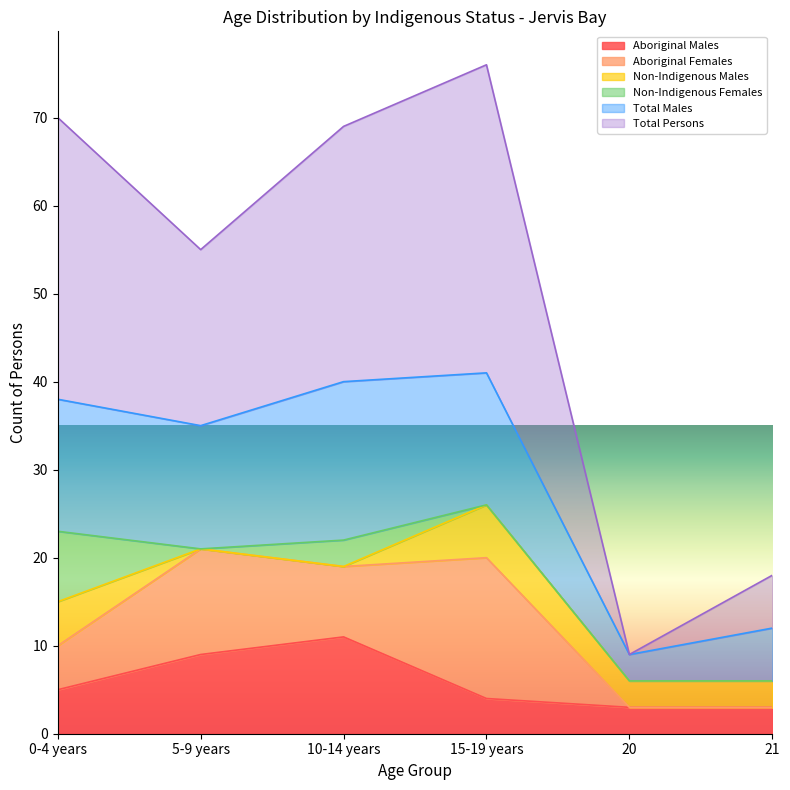

In Aboriginal Males, how many points are higher than both neighbors (excluding endpoints)?

1